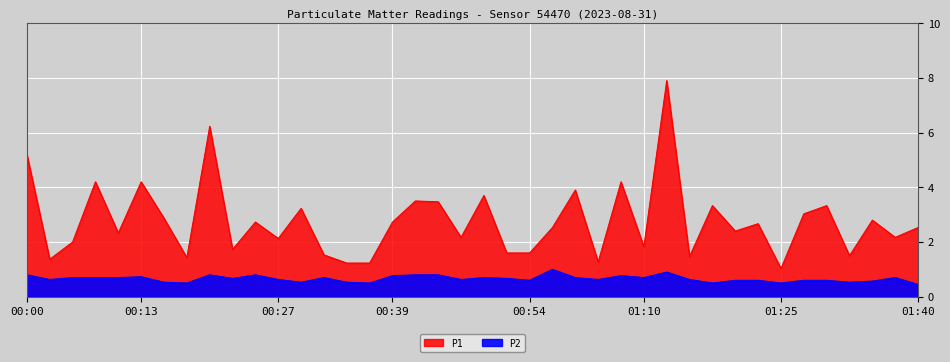

At how many categories does at least one series exceed 3?

14